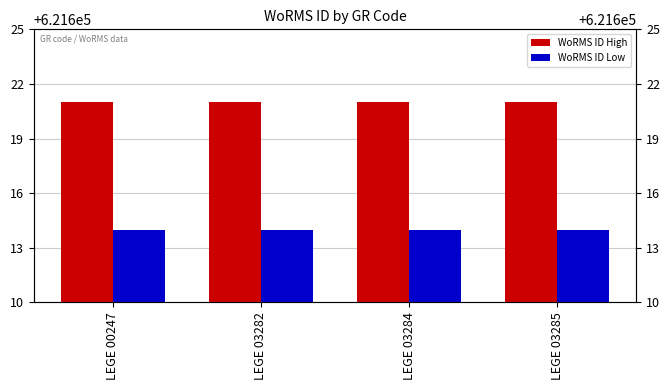

What is the maximum value shown in the chart?

621621